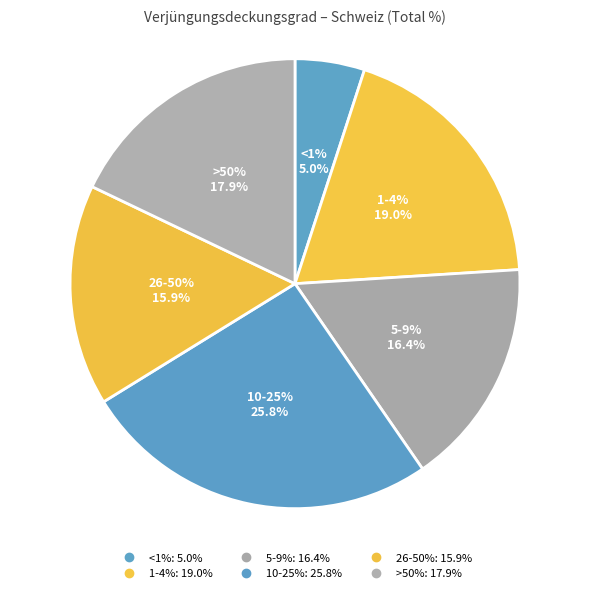

How many slices are in this pie chart?

6